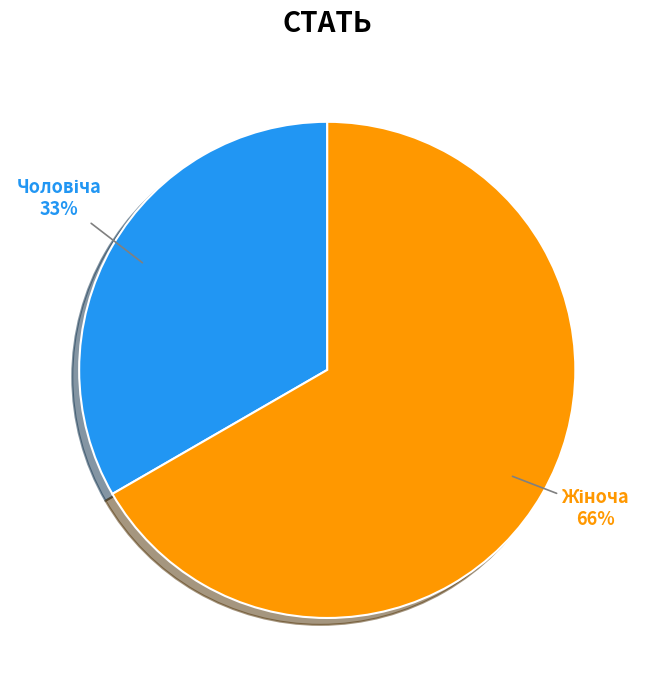

Is it true that Жіноча is 67% of the pie?

True